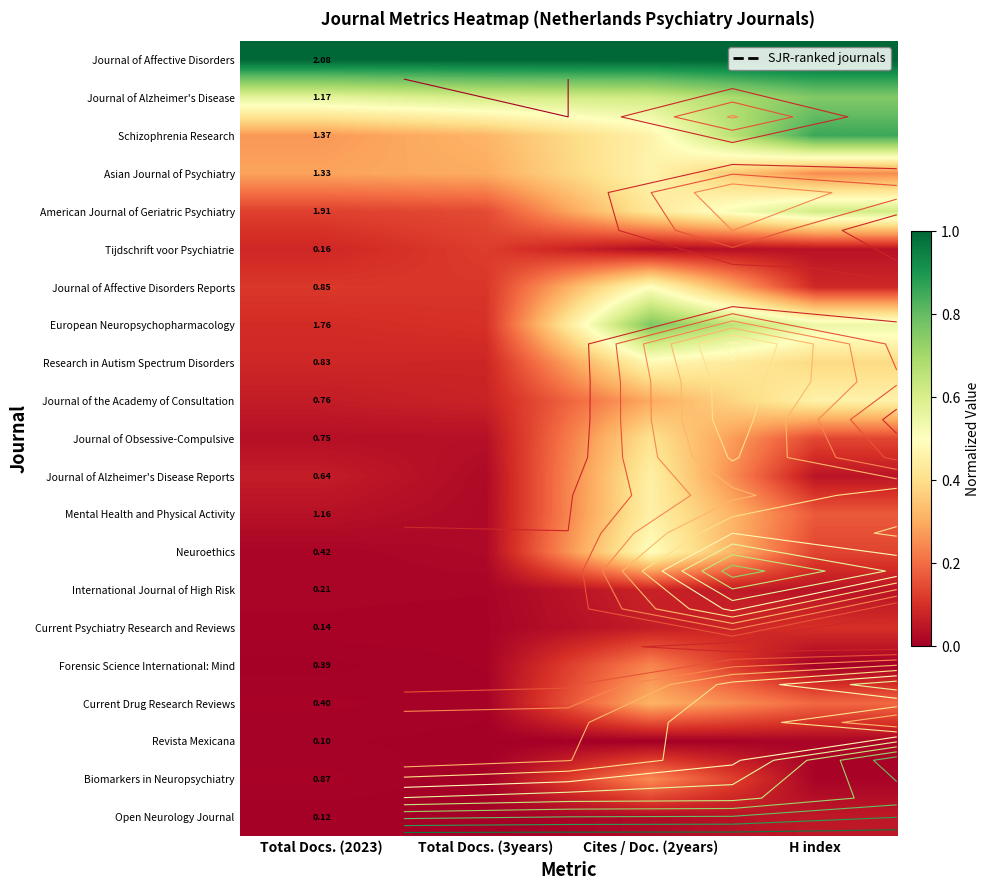

Which label corresponds to the smallest value in the chart?

H index